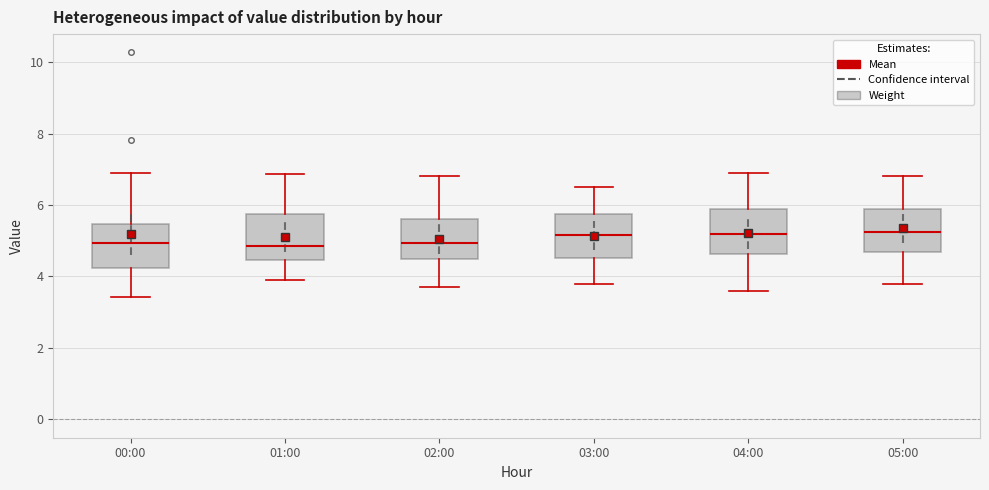

Reading left to right, read every box against the y-axis: the position of its median line, the range the box covers, and the ends of its whiskers. The values are not printed on the chart, so give them approximately, as read against the axis.

00:00: median 5.0, box 4.2 to 5.4, whiskers 3.4 to 7.0
01:00: median 4.8, box 4.4 to 5.8, whiskers 4.0 to 6.8
02:00: median 5.0, box 4.4 to 5.6, whiskers 3.8 to 6.8
03:00: median 5.2, box 4.6 to 5.8, whiskers 3.8 to 6.6
04:00: median 5.2, box 4.6 to 5.8, whiskers 3.6 to 7.0
05:00: median 5.2, box 4.6 to 6.0, whiskers 3.8 to 6.8